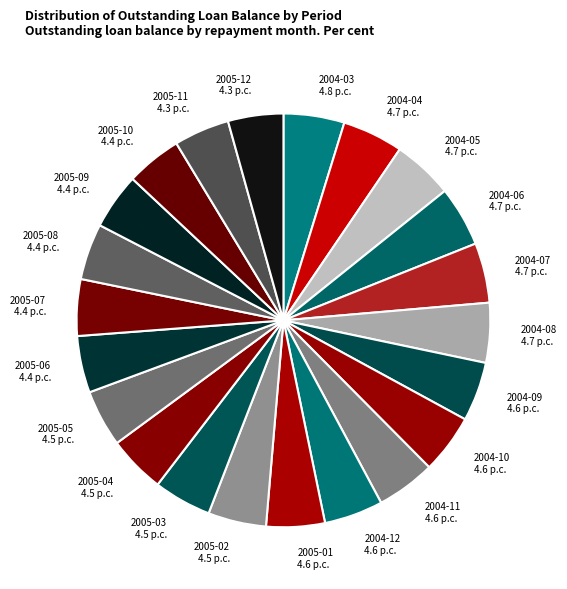

How many segments does this pie chart have?

22